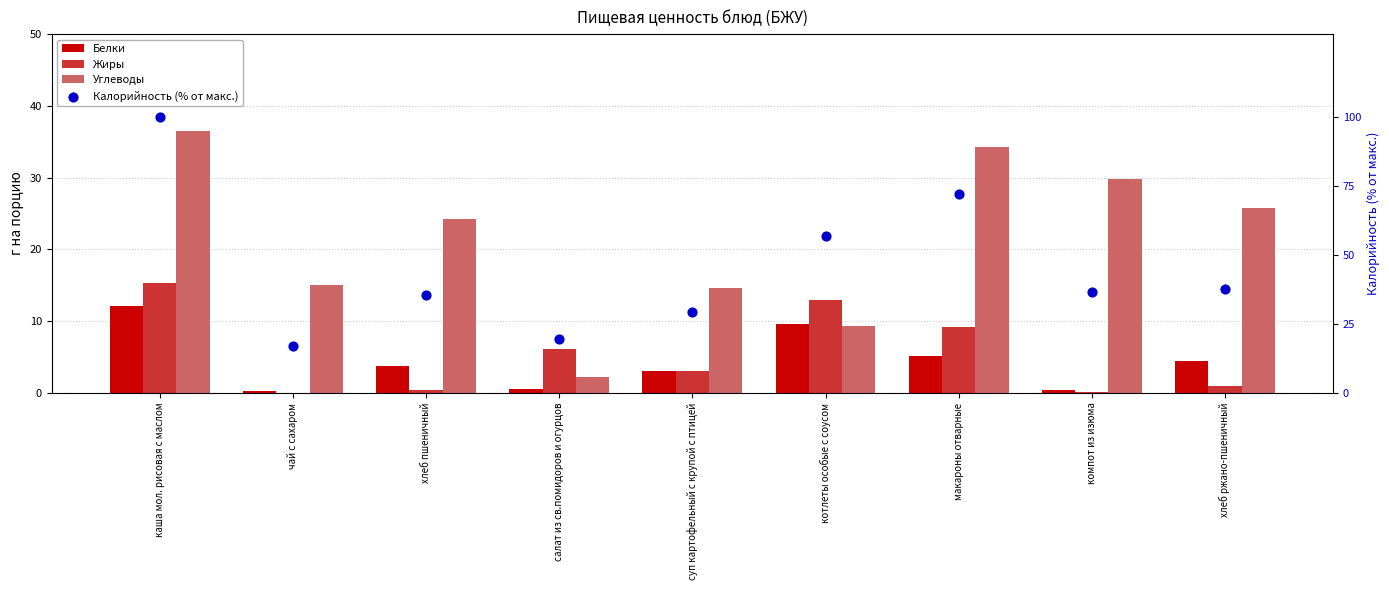

Is the value of Жиры at суп картофельный с крупой с птицей greater than the value of Углеводы at компот из изюма?

No